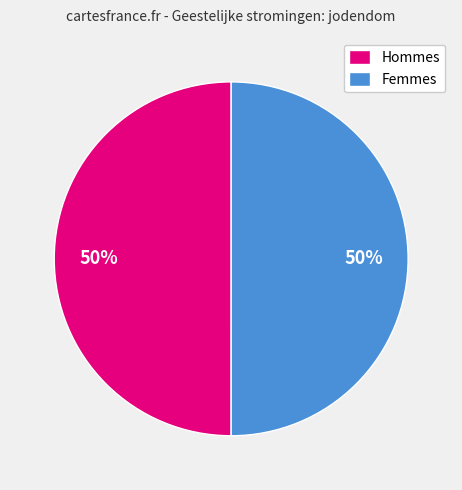

Count the number of slices in the pie.

2